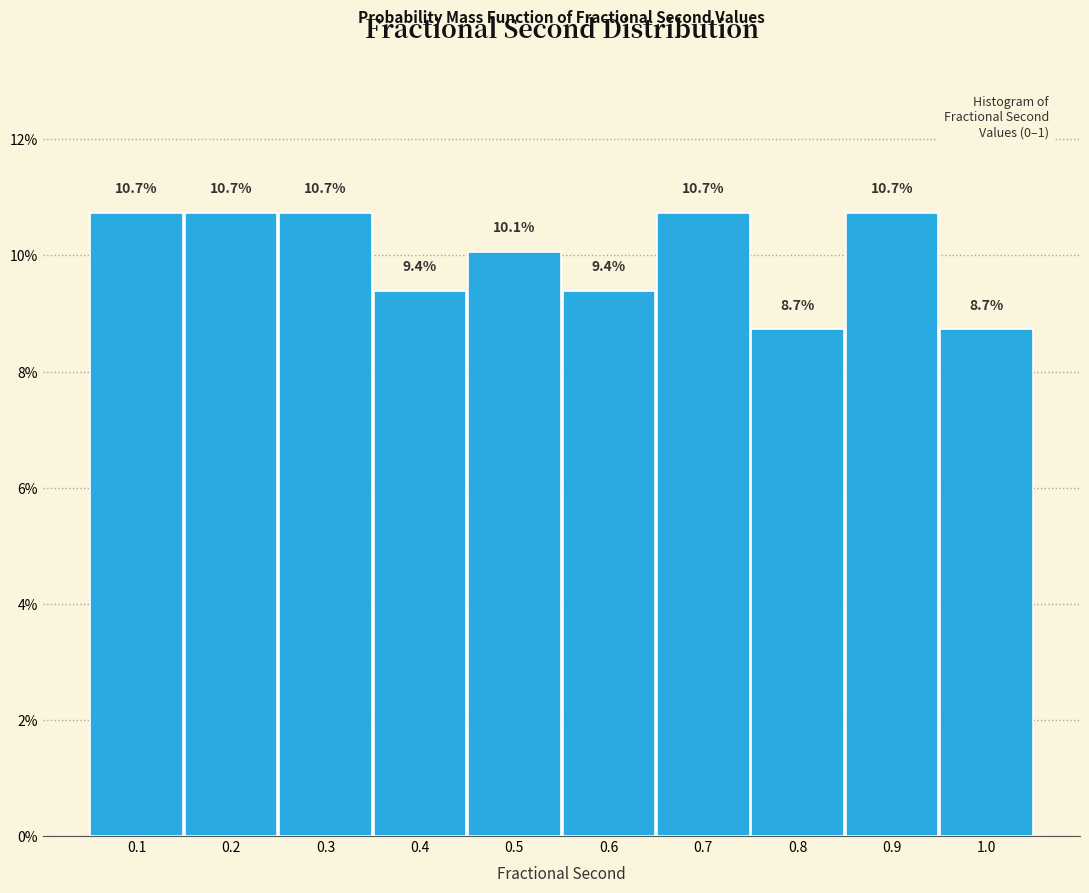

Reading right to left, extract all data points from this chart.

8.7	10.7	8.7	10.7	9.4	10.1	9.4	10.7	10.7	10.7